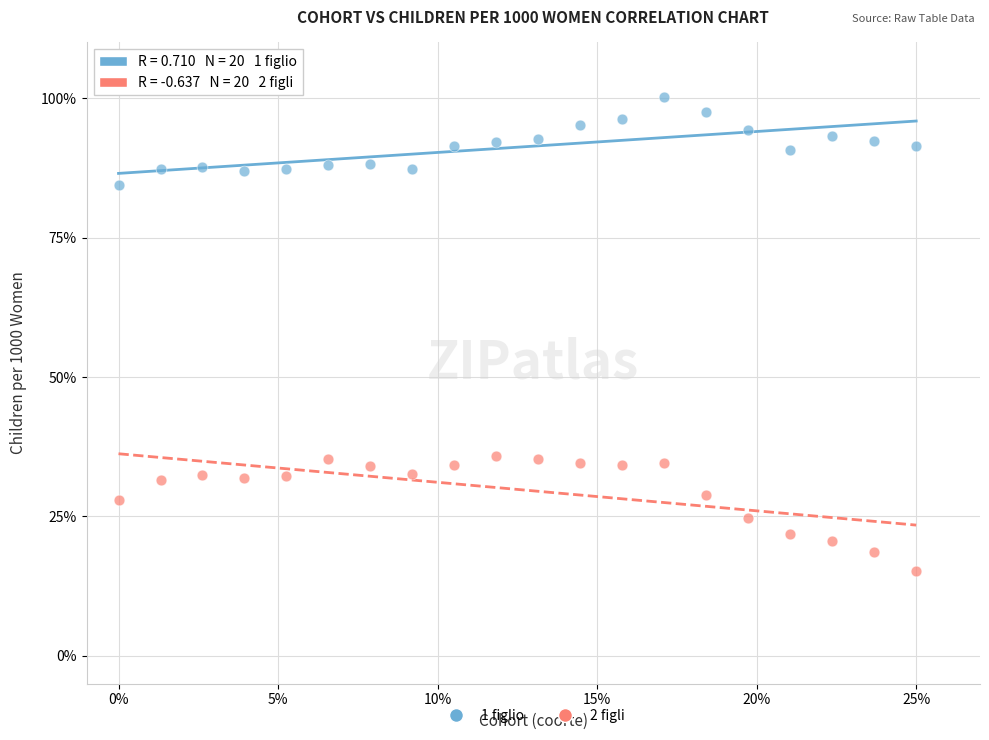

Which series contains the highest Y value?

1 figlio